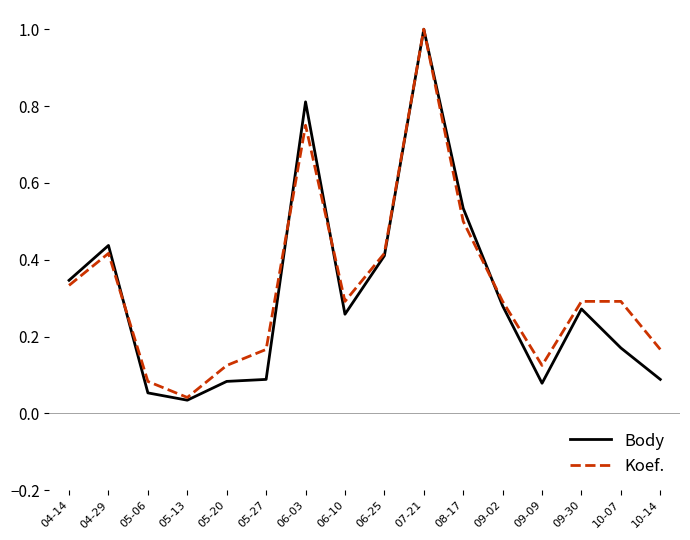

List the series in order of their overall mean, lowest first.

Body, Koef.